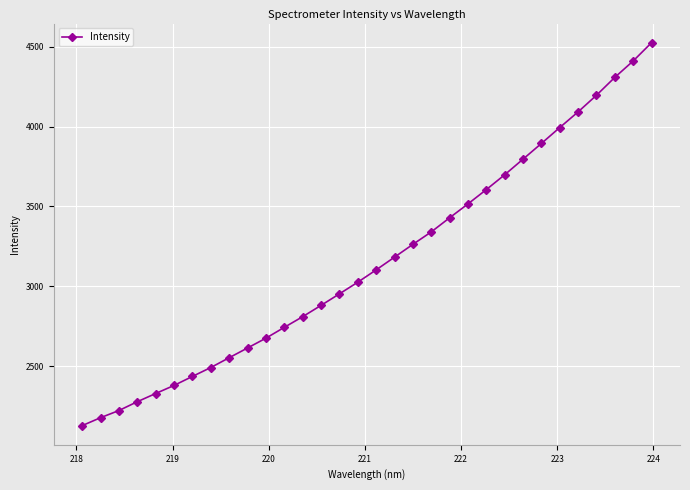

Is this an area chart (filled region under the line)?

No